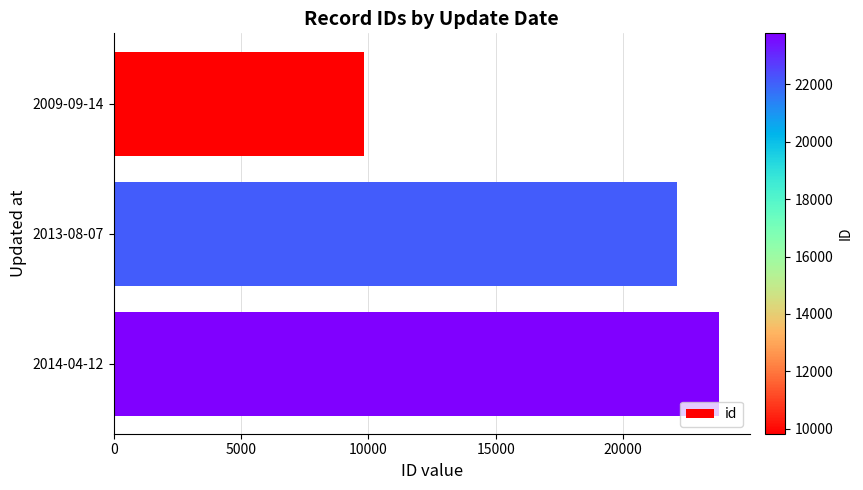

List the labels in order of value, smallest first.

2009-09-14, 2013-08-07, 2014-04-12